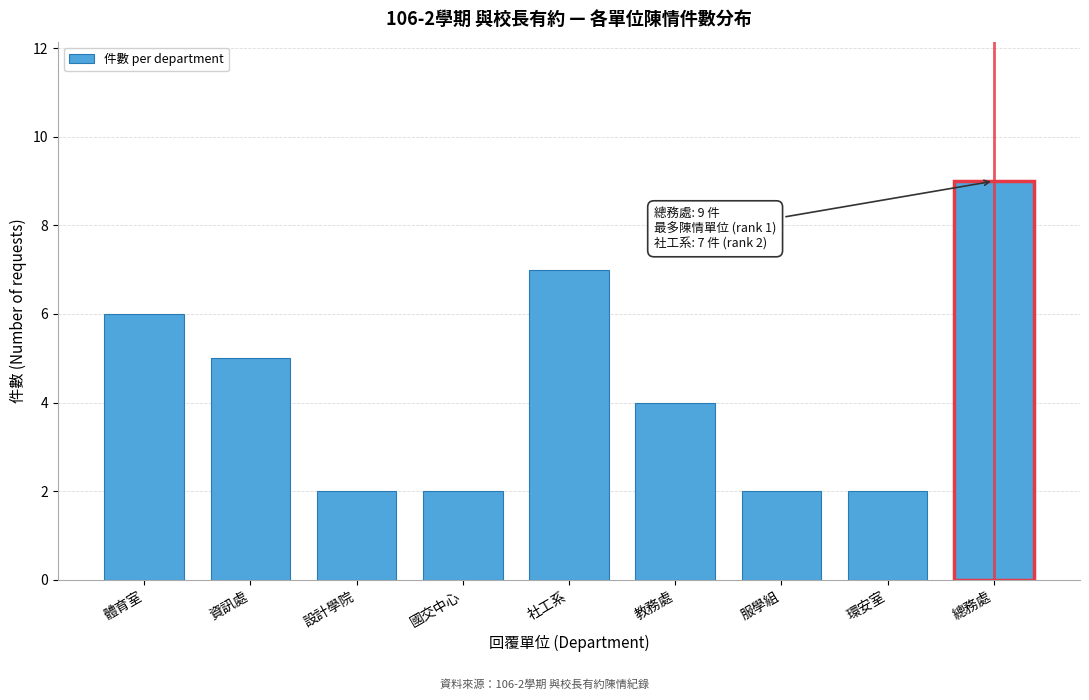

Reading left to right, extract all data points from this chart.

體育室=6	資訊處=5	設計學院=2	國交中心=2	社工系=7	教務處=4	服學組=2	環安室=2	總務處=9